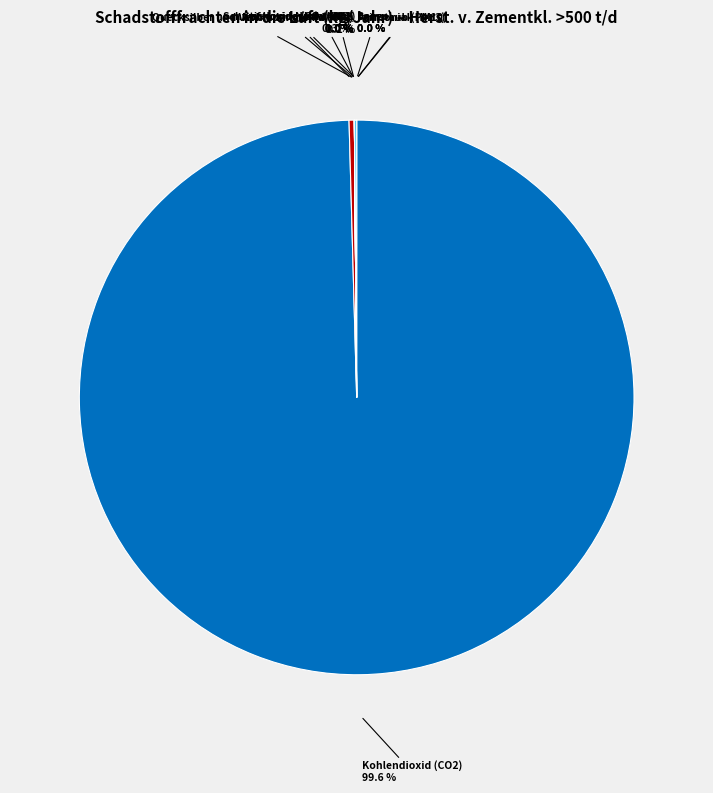

Does any single category account for the majority?

Yes